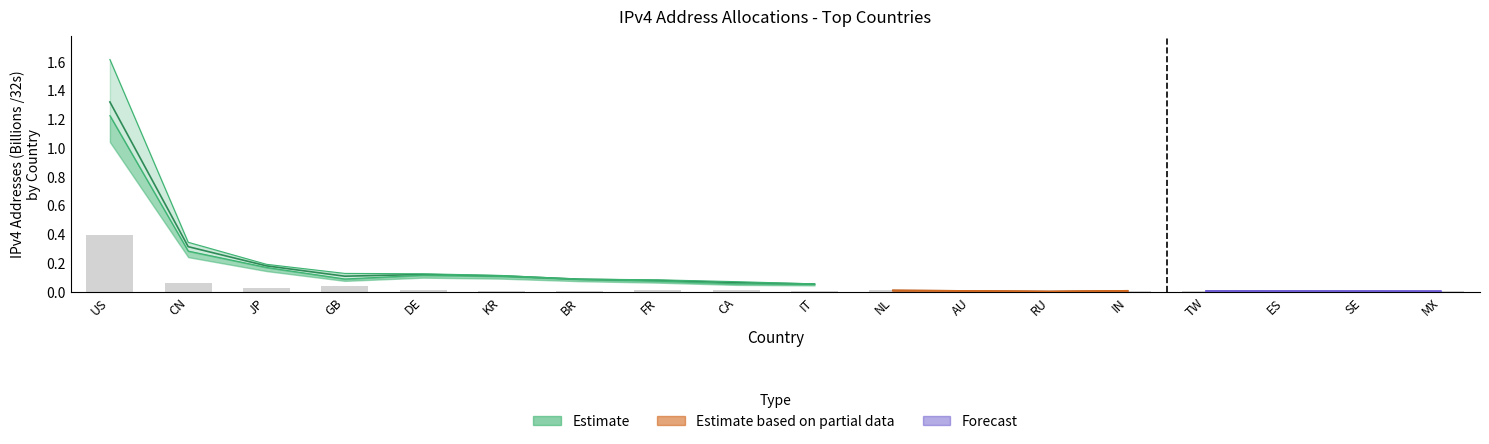

Which has a higher value, CA or BR?

CA